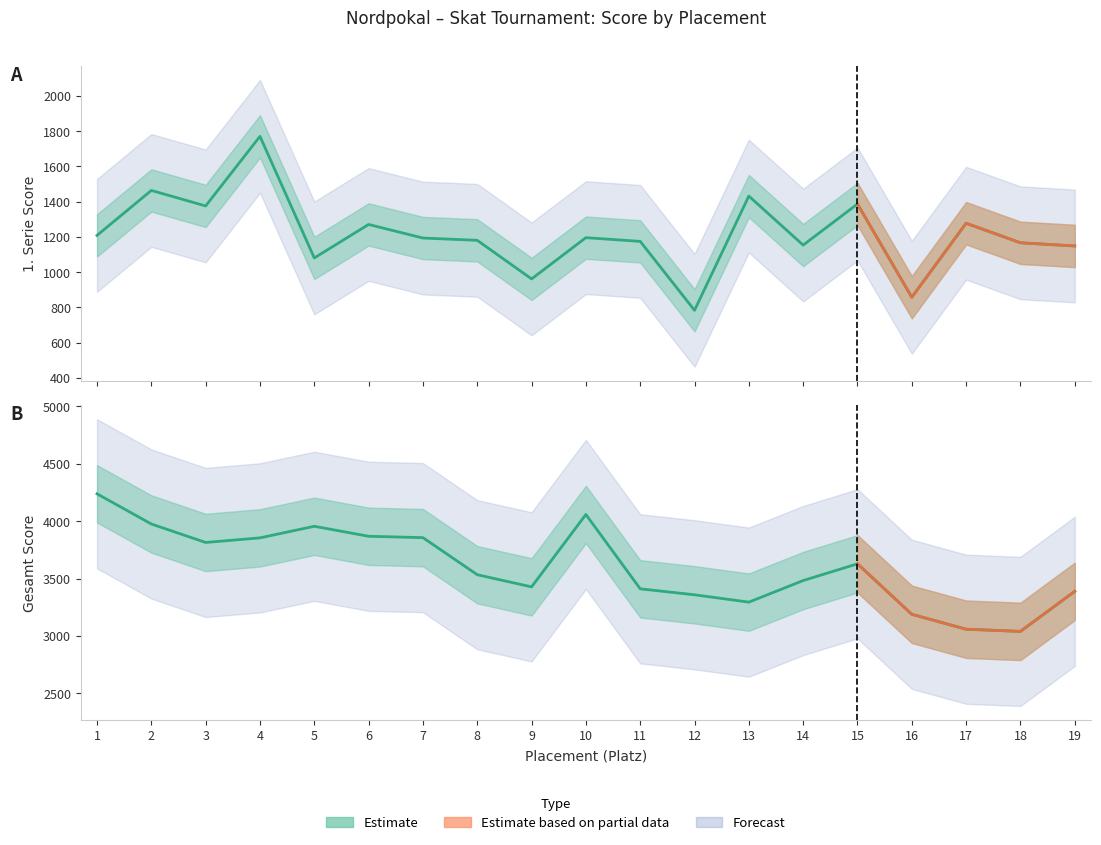

Which label corresponds to the largest value in the chart?

1